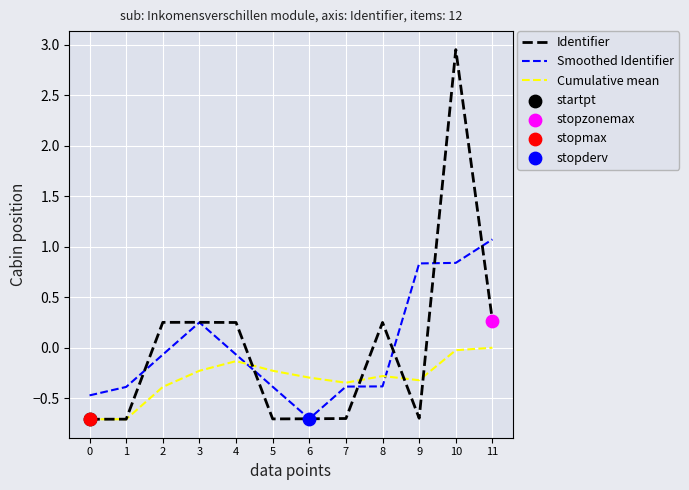

At which category is the sum across all series the highest?

10